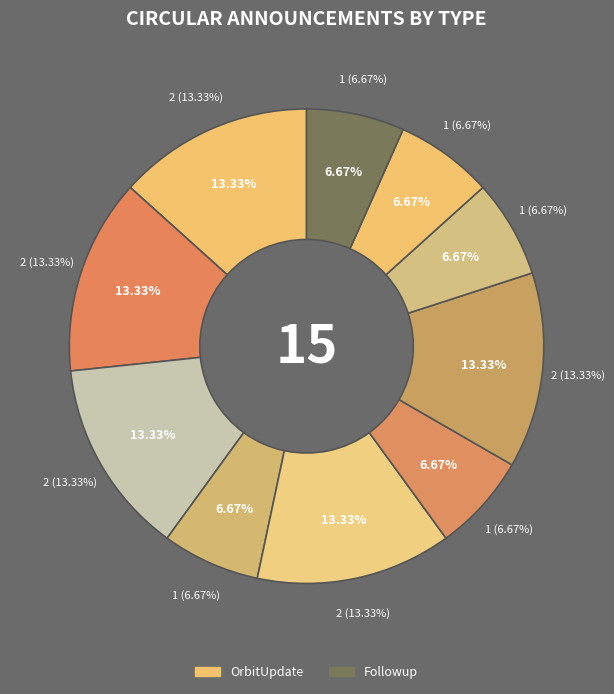

At Nov, list the series in order from smallest to largest.

Followup, OrbitUpdate